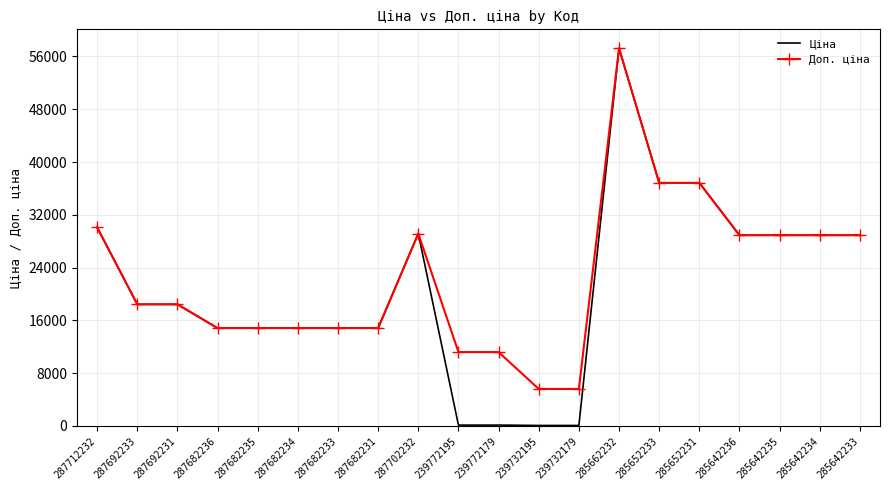

What is the average value of the Ціна series?

20853.4